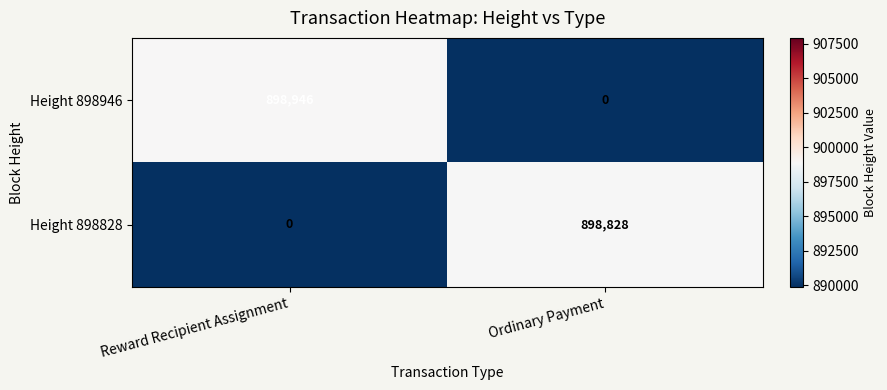

Reading left to right, what are all the values shown in this chart?

Height 898946: 898946	0
Height 898828: 0	898828